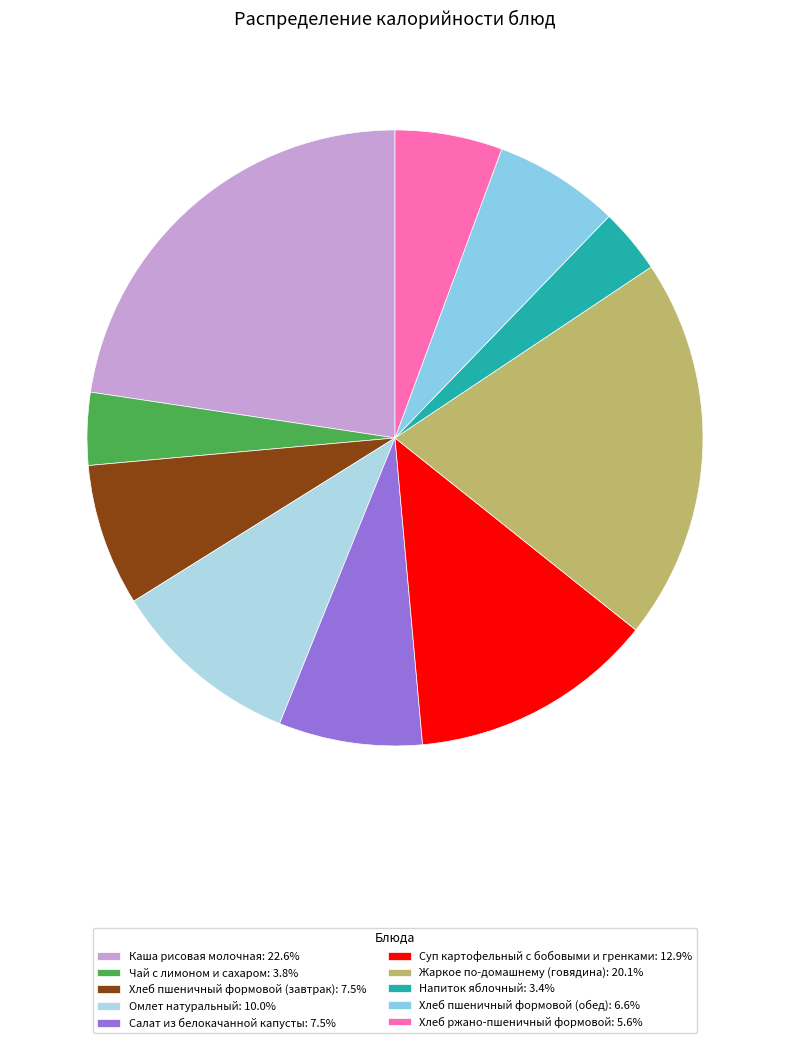

True or false: Суп картофельный с бобовыми и гренками accounts for 26% of the total.

False